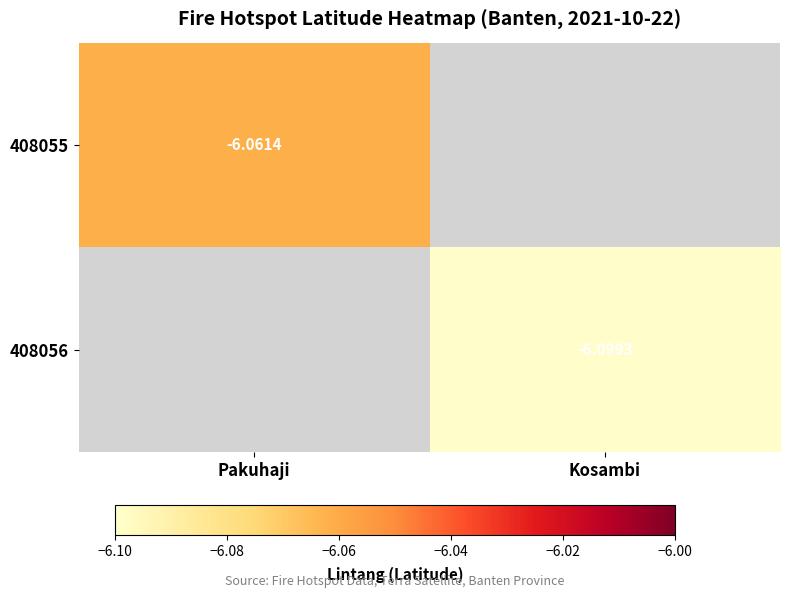

Which category has the highest value across all series?

Pakuhaji